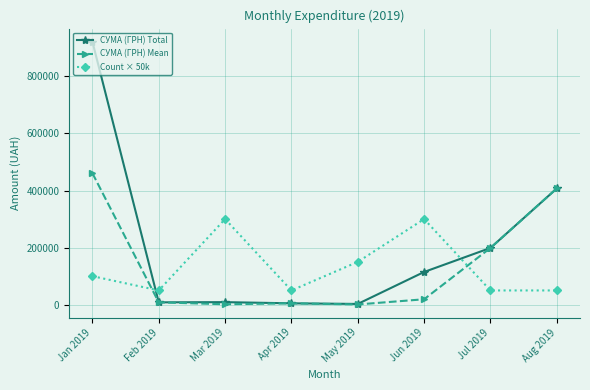

True or false: Count × 50k has more than 1 points higher than both neighbors.

True